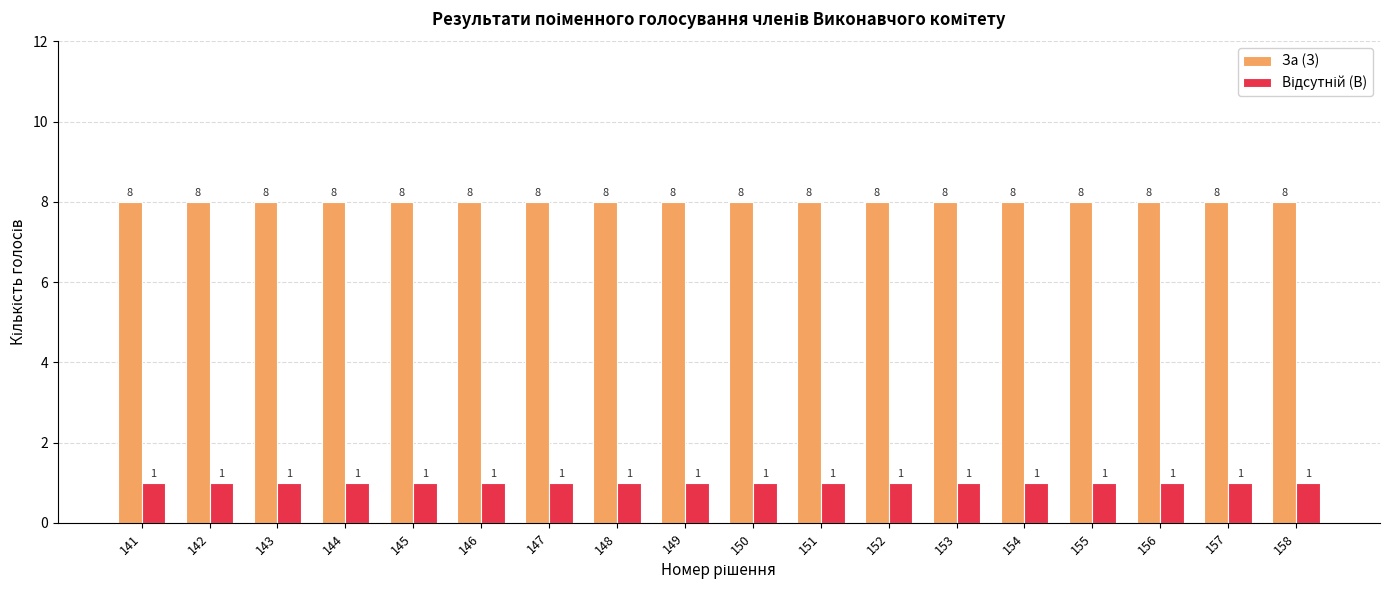

True or false: За (З) has a value of 4 at 151.

False